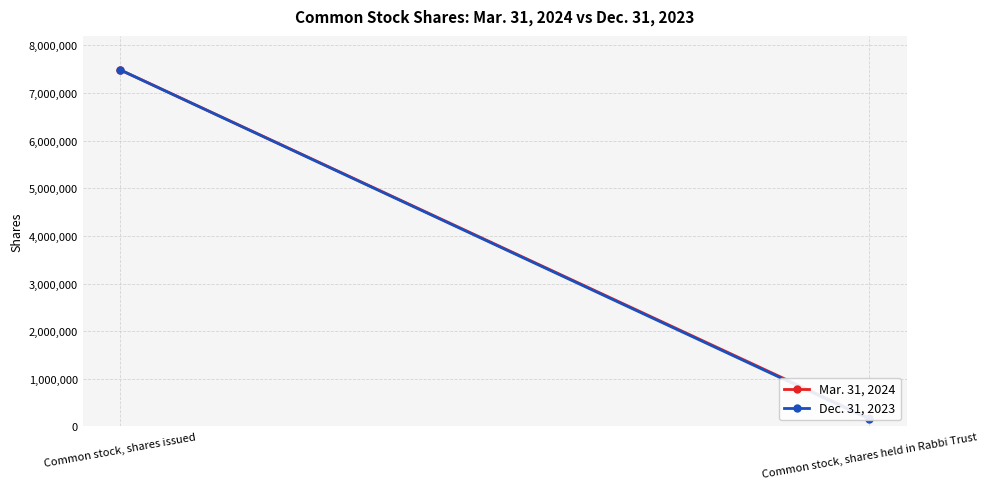

Rank the series at Common stock, shares held in Rabbi Trust from lowest to highest value.

Dec. 31, 2023, Mar. 31, 2024